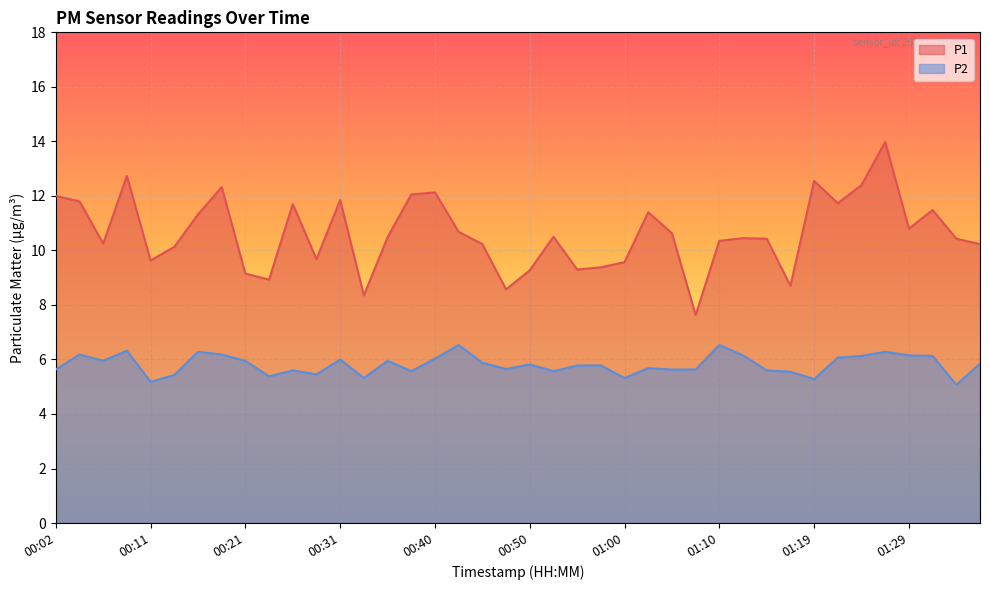

What are all the series names shown in the legend?

P1, P2